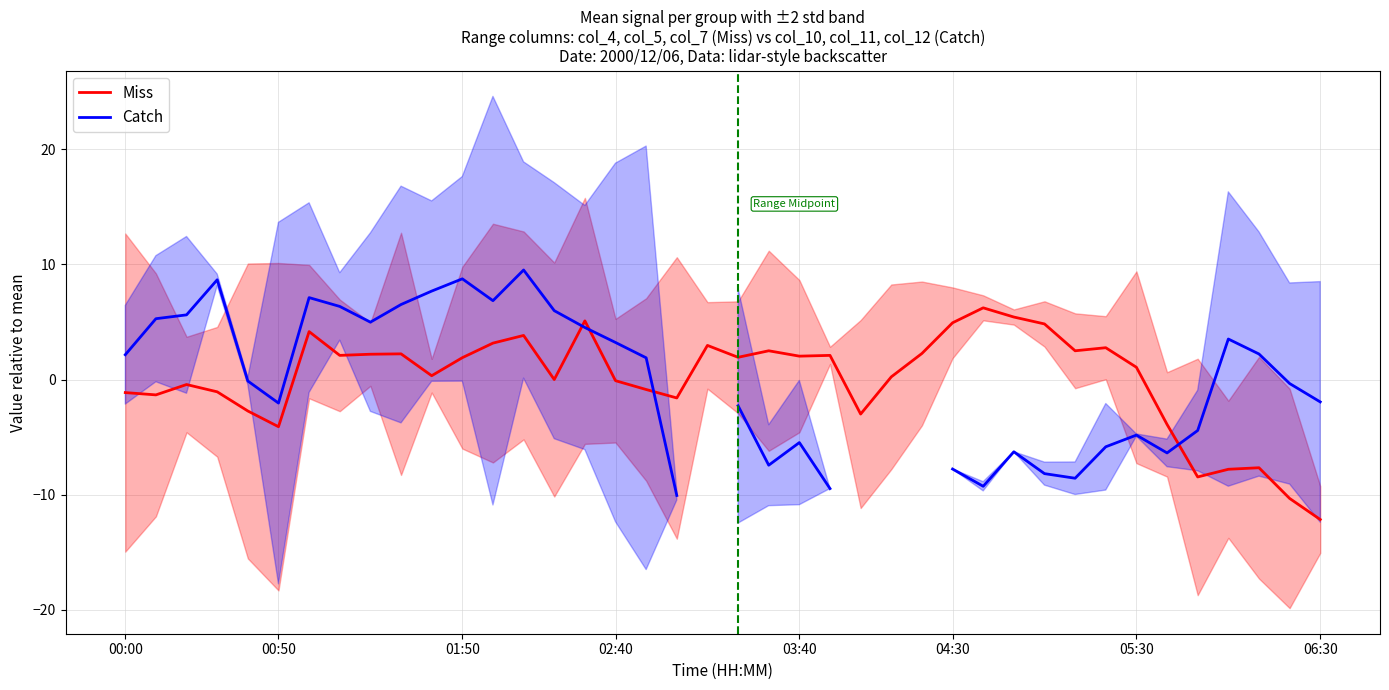

What is the lowest value of the Miss series?

-12.2